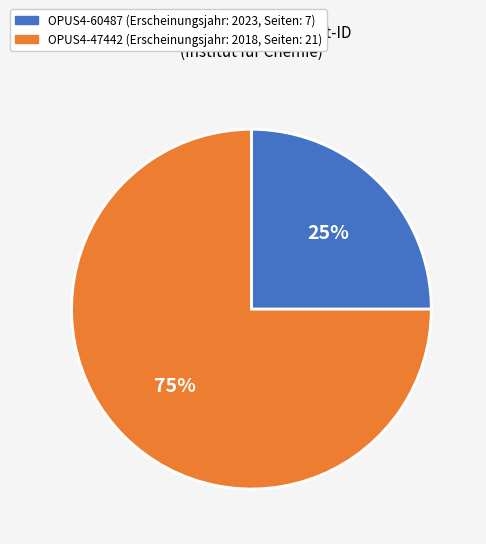

True or false: OPUS4-60487 accounts for 17% of the total.

False